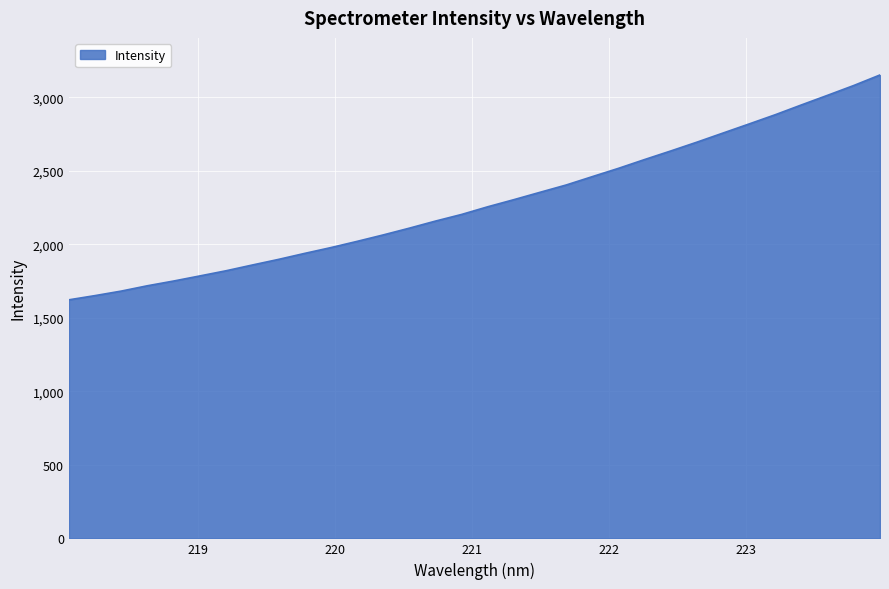

What is the difference between the maximum and minimum values?

1529.2